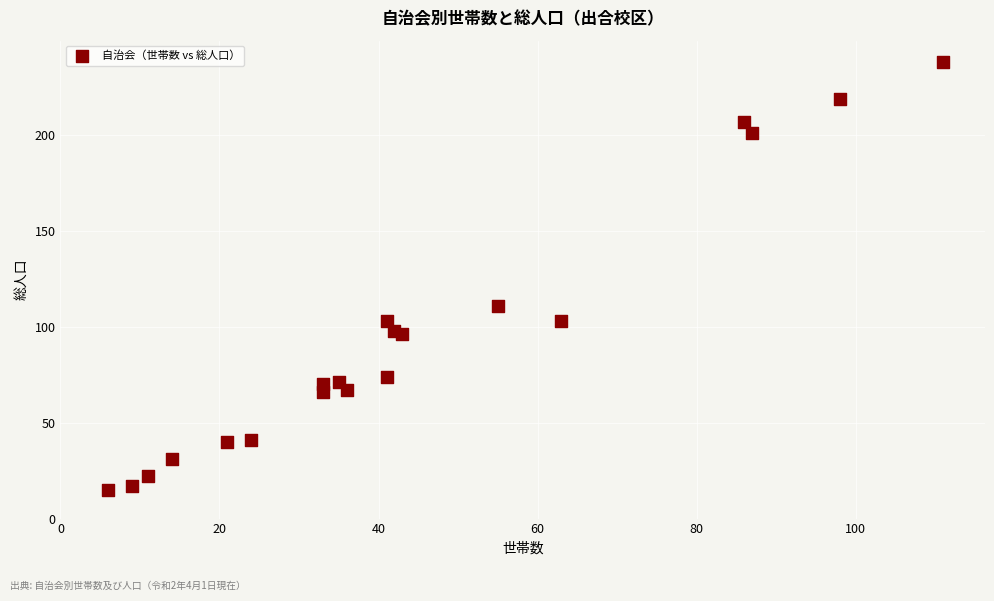

What Y value in the scatter plot is closest to 126?

111